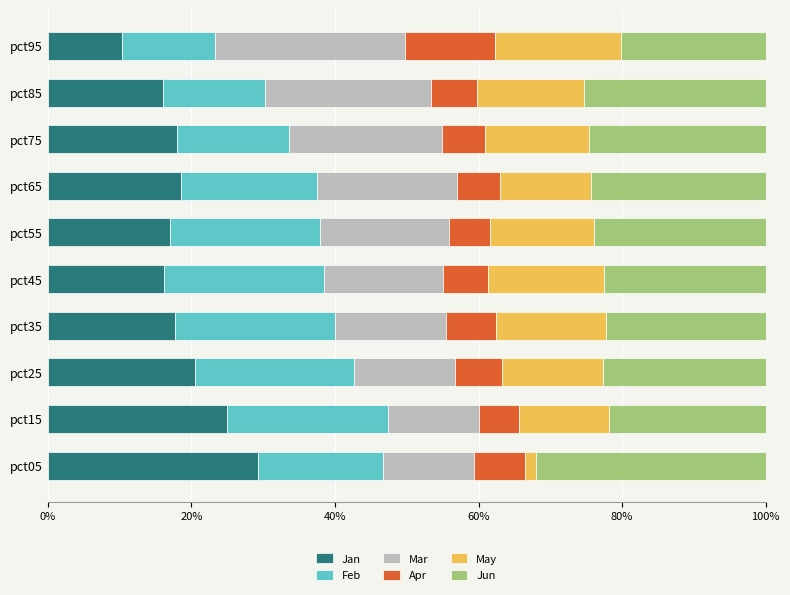

At which label does Jan reach its peak?

pct05